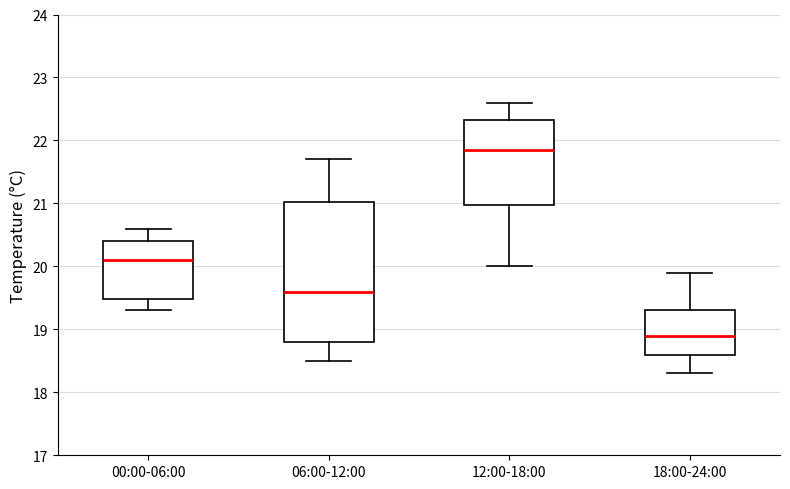

Which box is the tallest, from its lower edge to its upper edge?

06:00-12:00